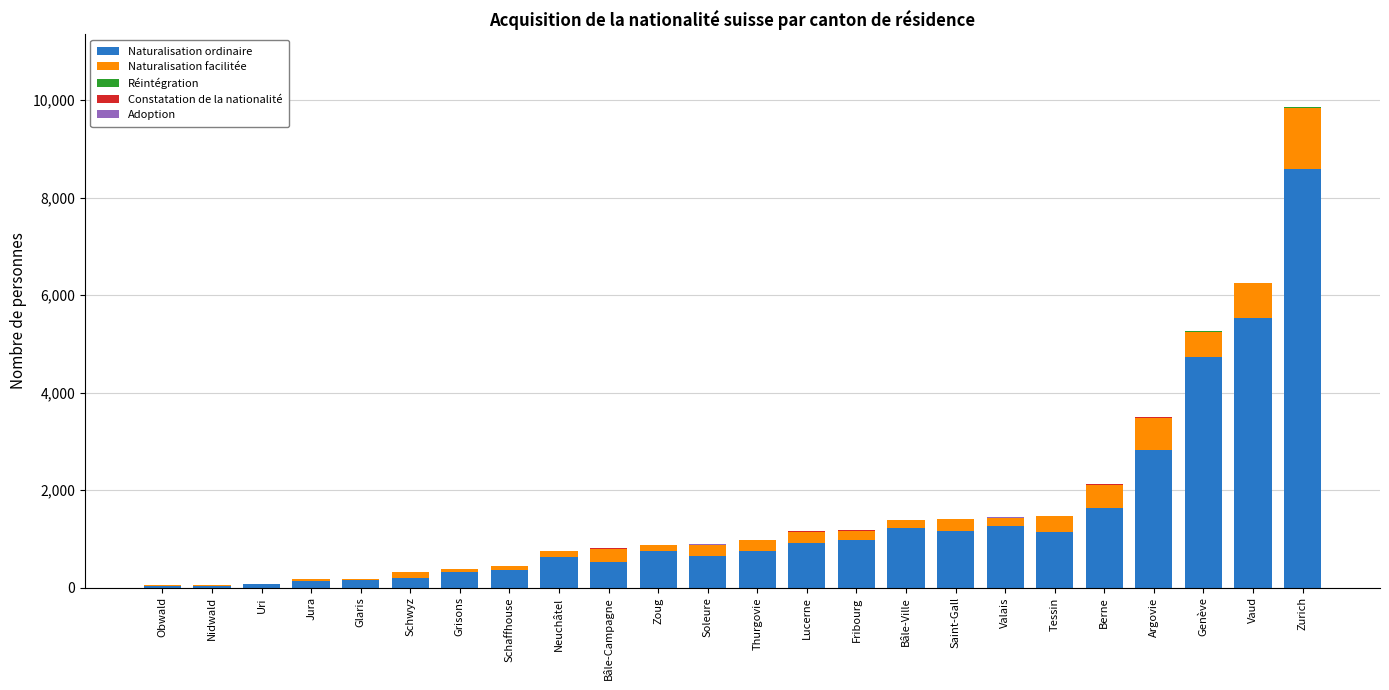

At which category is the sum across all series the highest?

Zurich